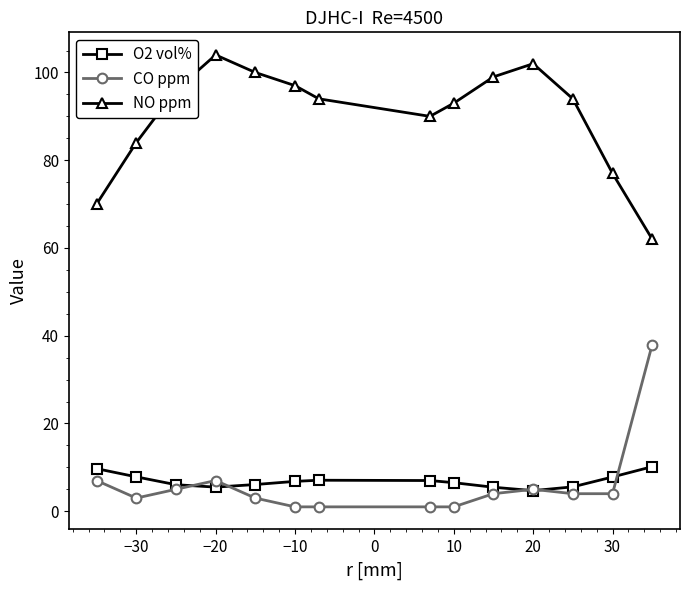

What is the difference between the second highest and minimum values in the O2 vol% series?

5.0